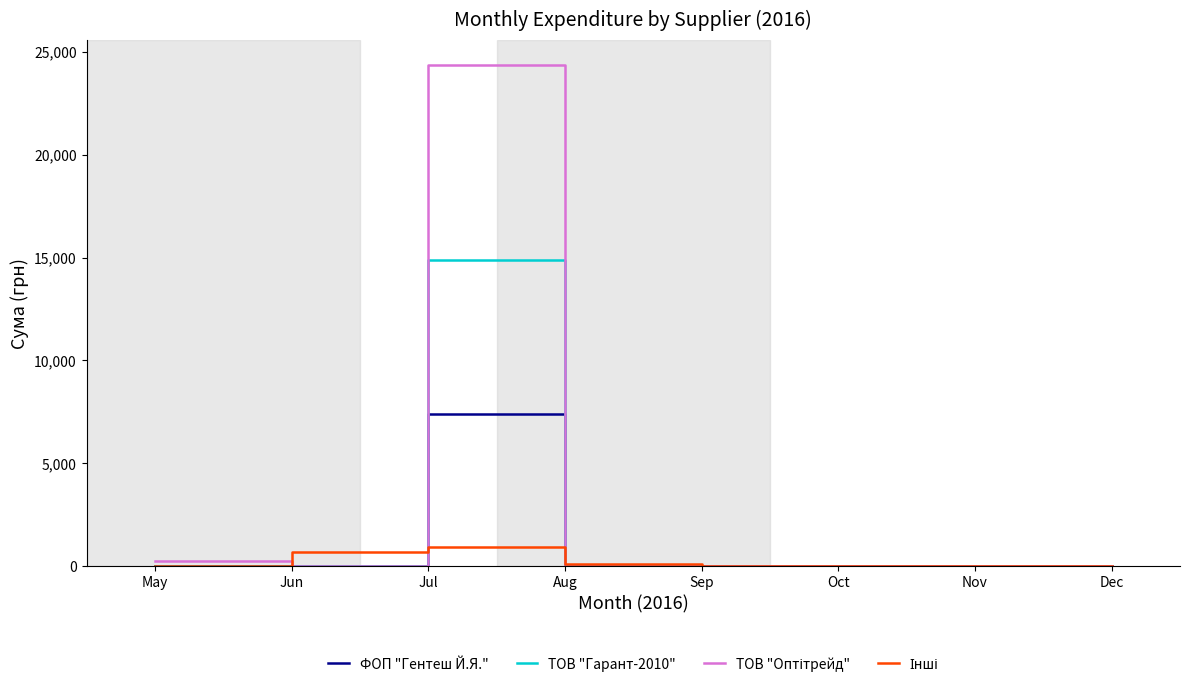

What is the spread (max minus min) of values at Jun?

670.0